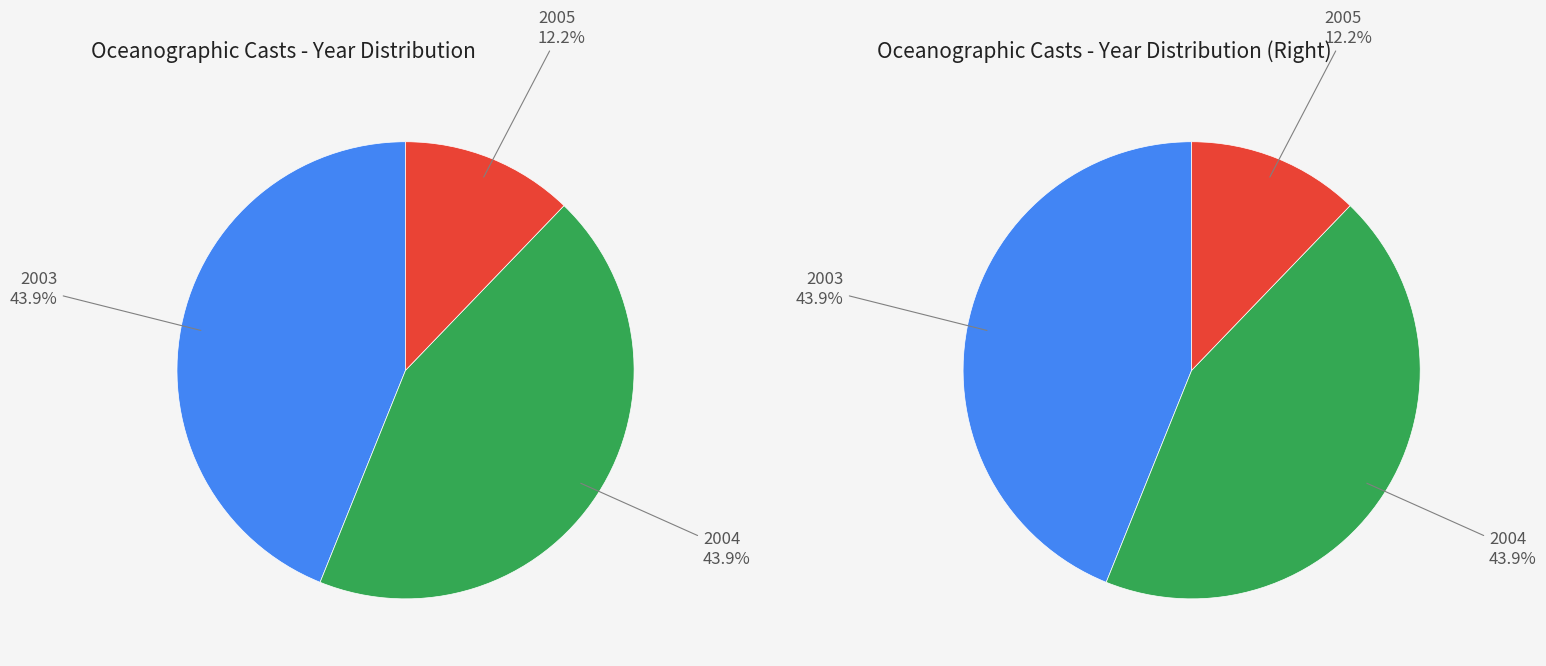

The 2003 slice represents 41% of the pie. True or false?

False